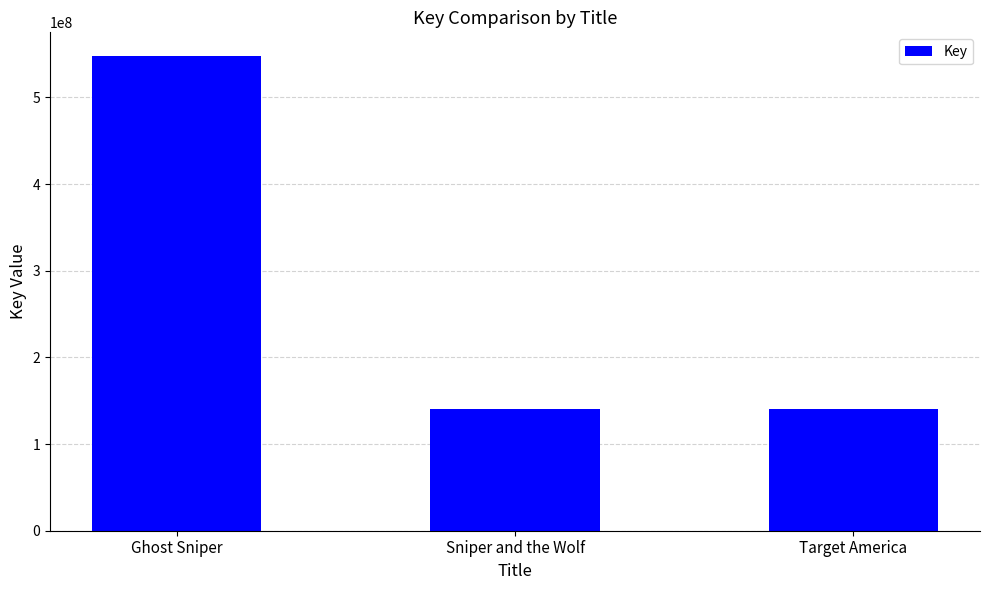

What is the difference between the second highest and minimum values?

15